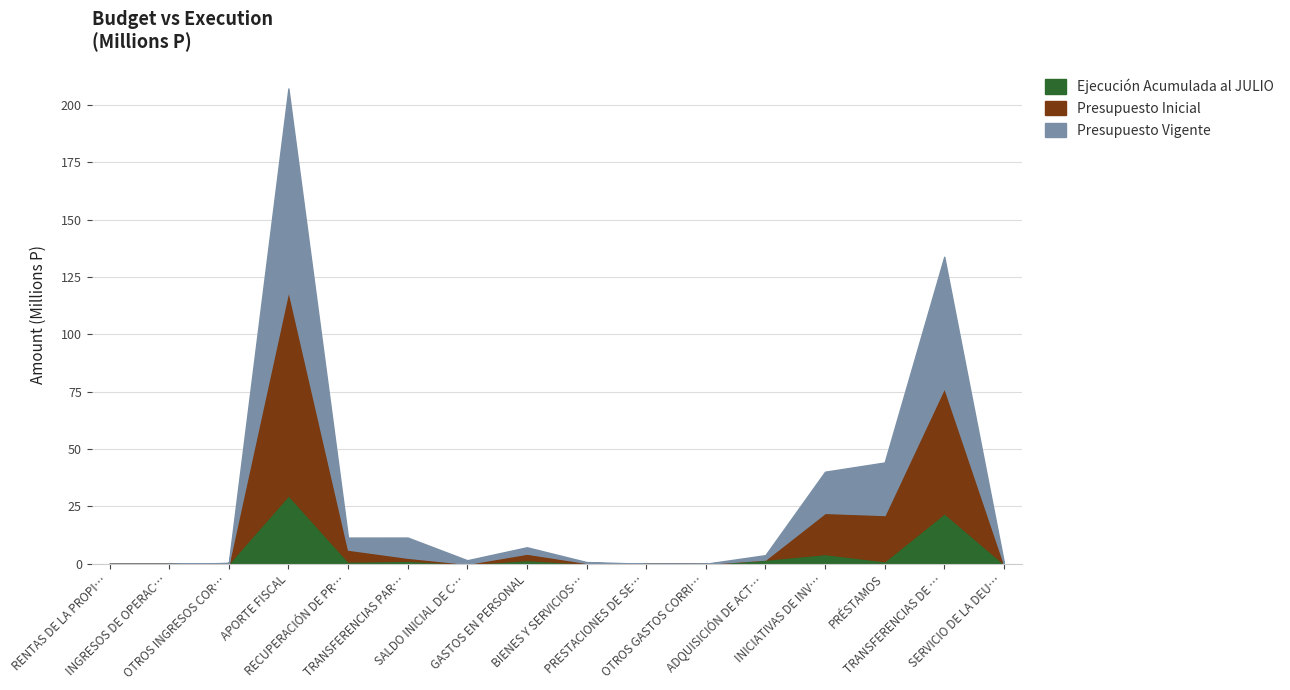

True or false: Presupuesto Inicial and Ejecución Acumulada al JULIO intersect in this chart.

False